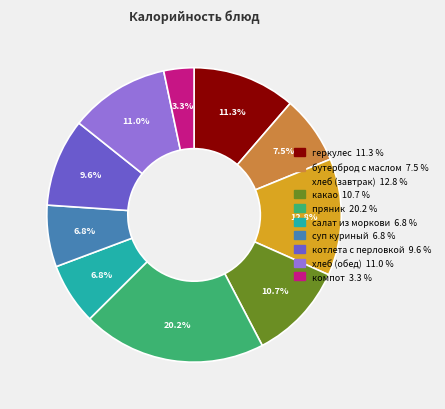

To the nearest percent, what is the average slice percentage?

10%